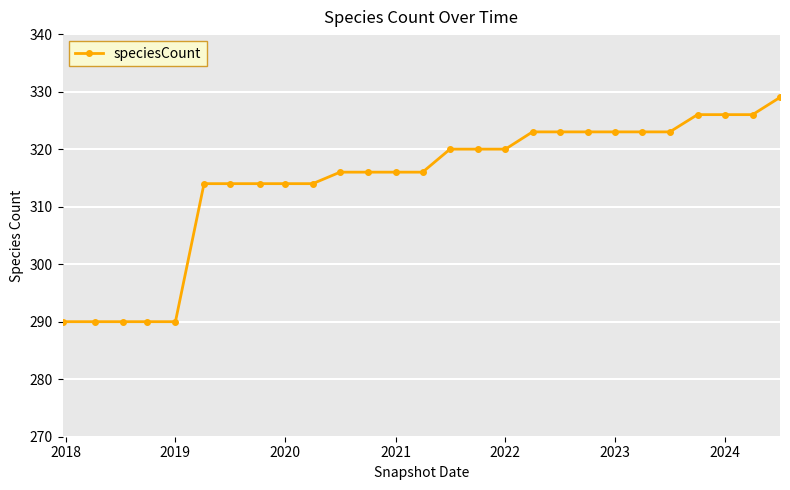

Count the number of categories in the chart.

27